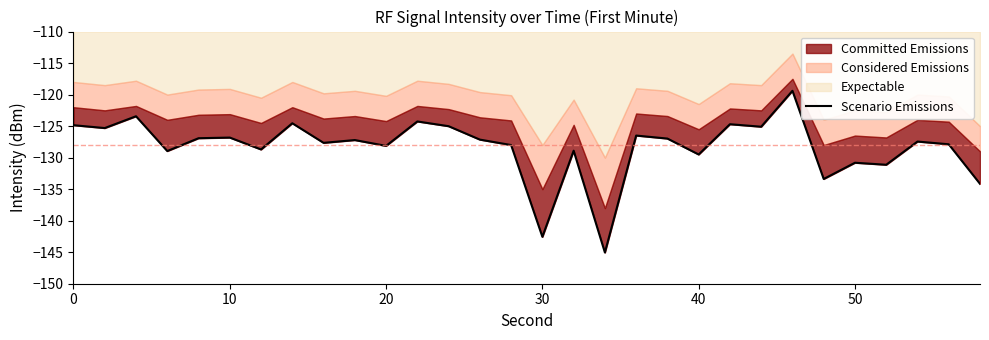

True or false: there are more than 0 points higher than both neighbors.

True